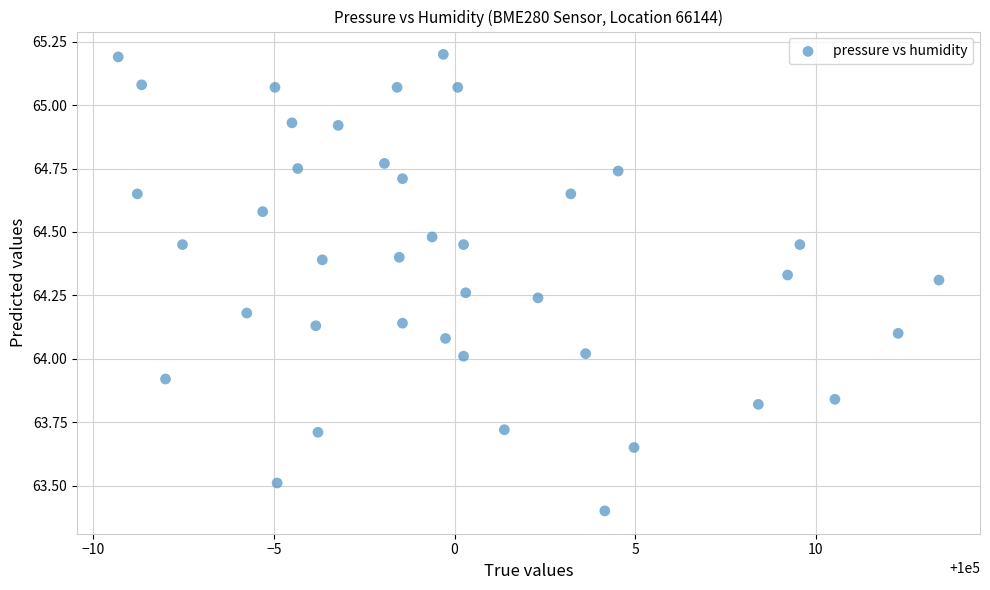

What is the range of X values (max minus min)?

22.7